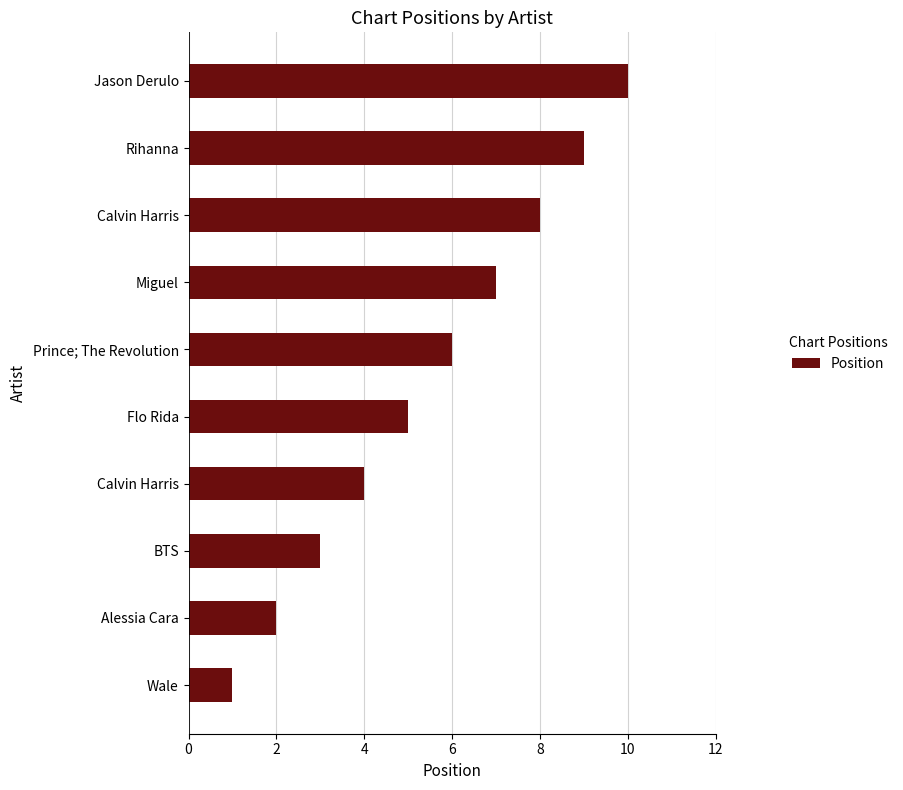

How many series are shown in this chart?

1